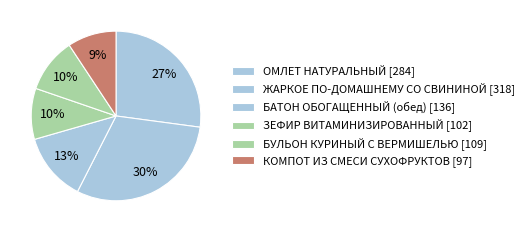

How many slices are in this pie chart?

6